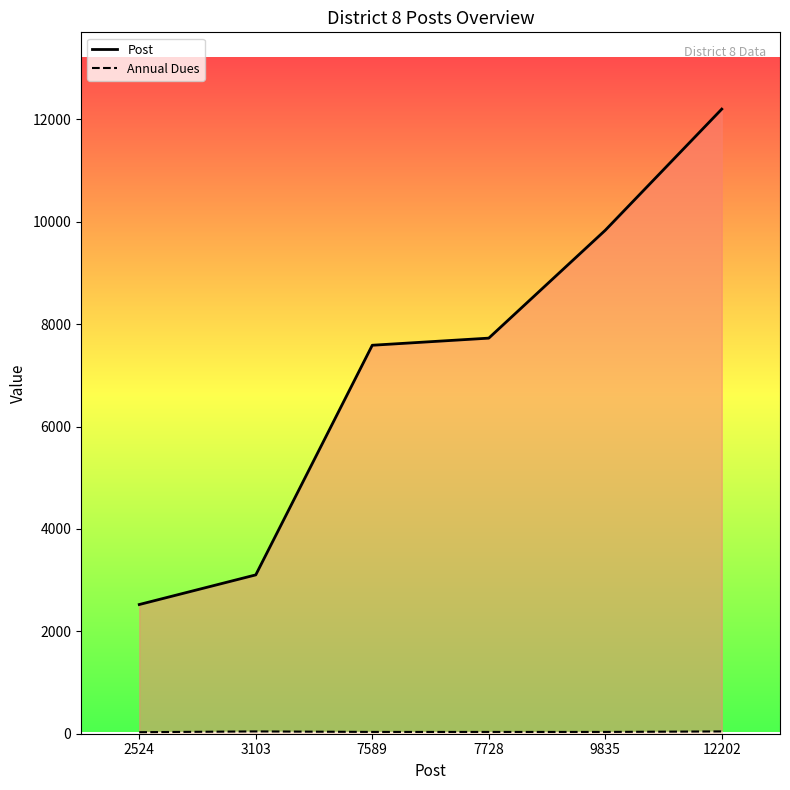

Count the number of categories in the chart.

6